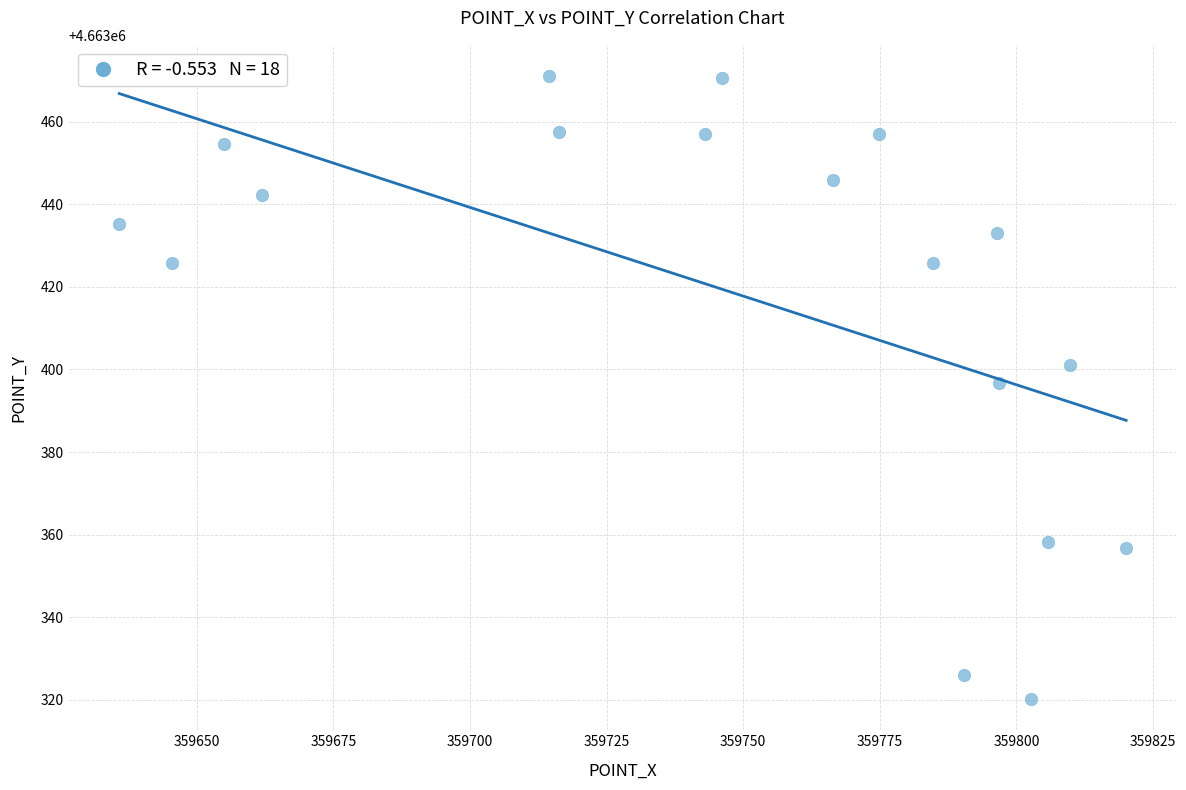

What Y value in the scatter plot is closest to 4663395?

4663396.8